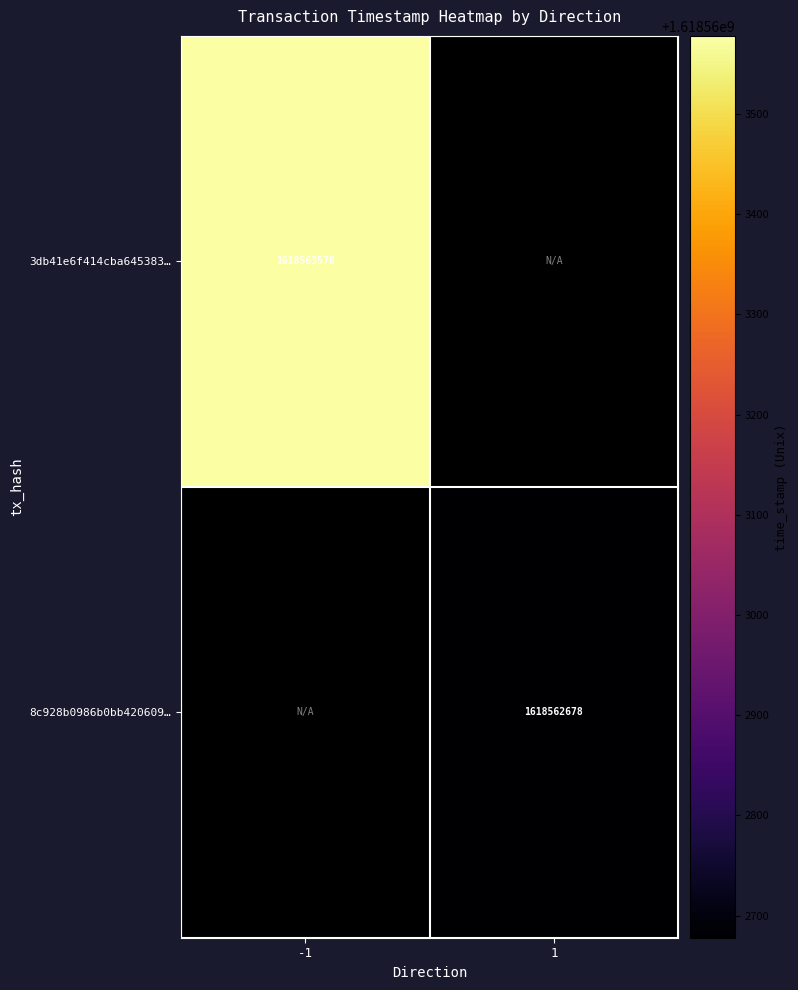

The 8c928b0986b0bb420609… series shows 1618562678 at 1. True or false?

True